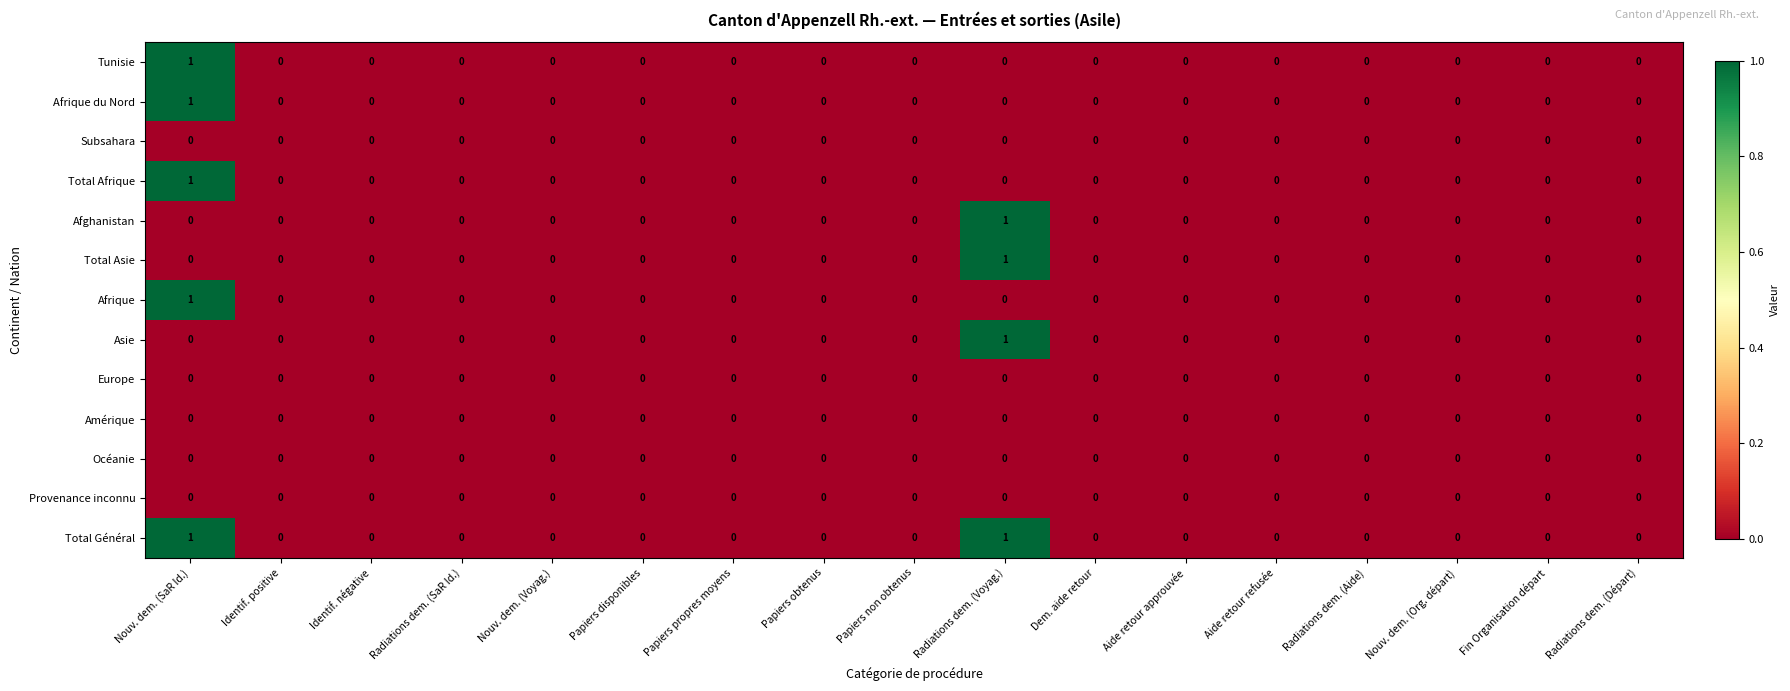

How many distinct data groups are displayed?

13